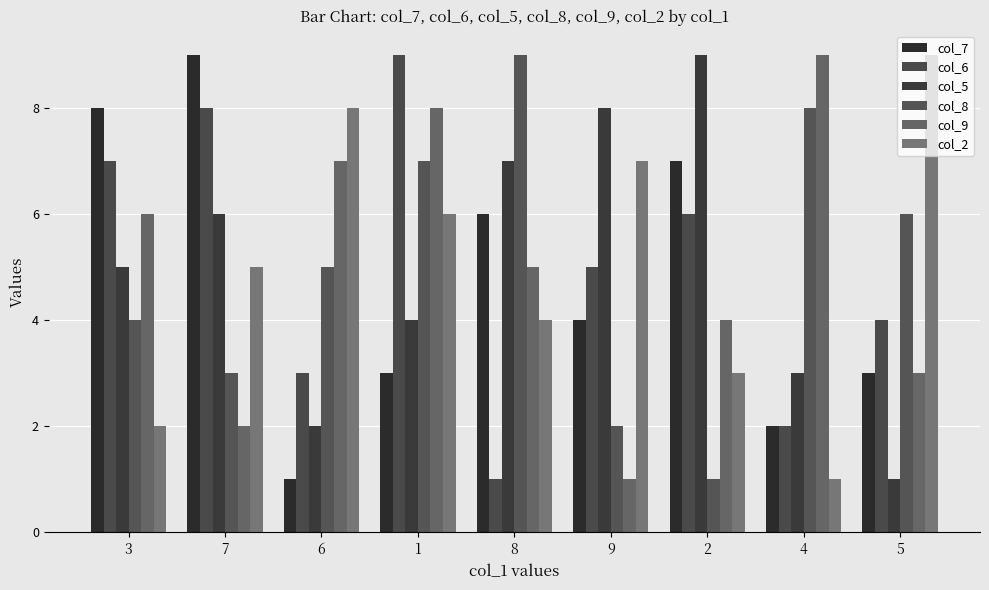

At which category is the sum across all series the highest?

1